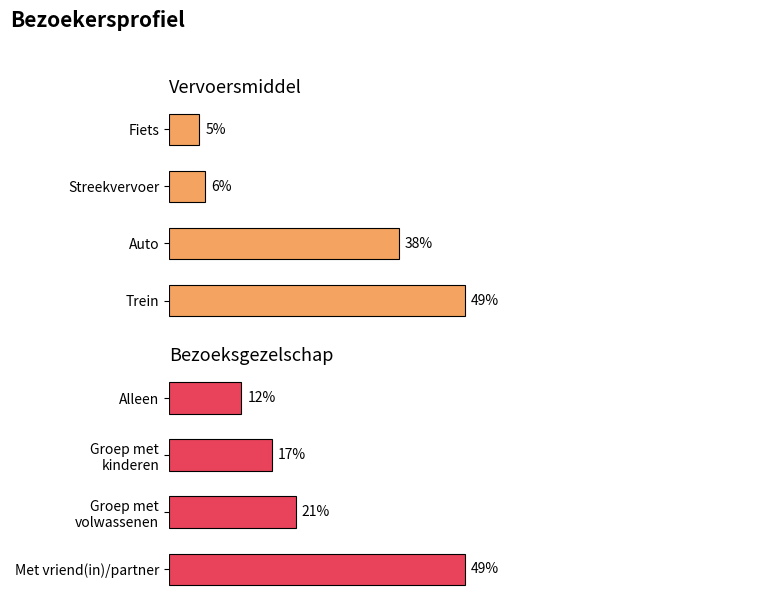

At how many categories does at least one series exceed 8?

4